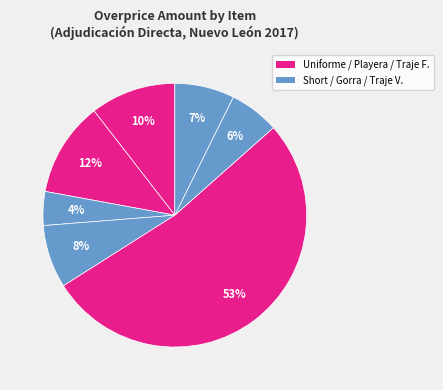

How many slices are in this pie chart?

7